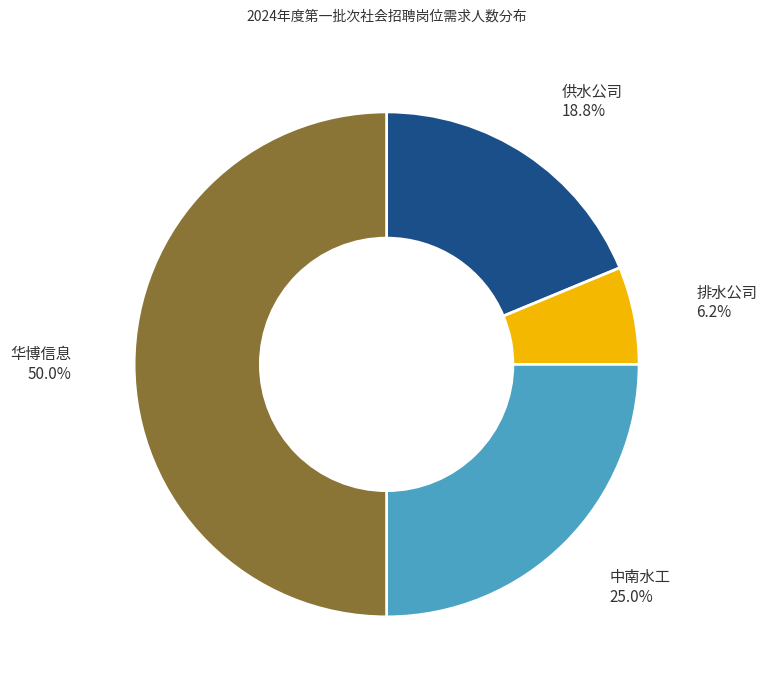

Count the number of slices in the pie.

4